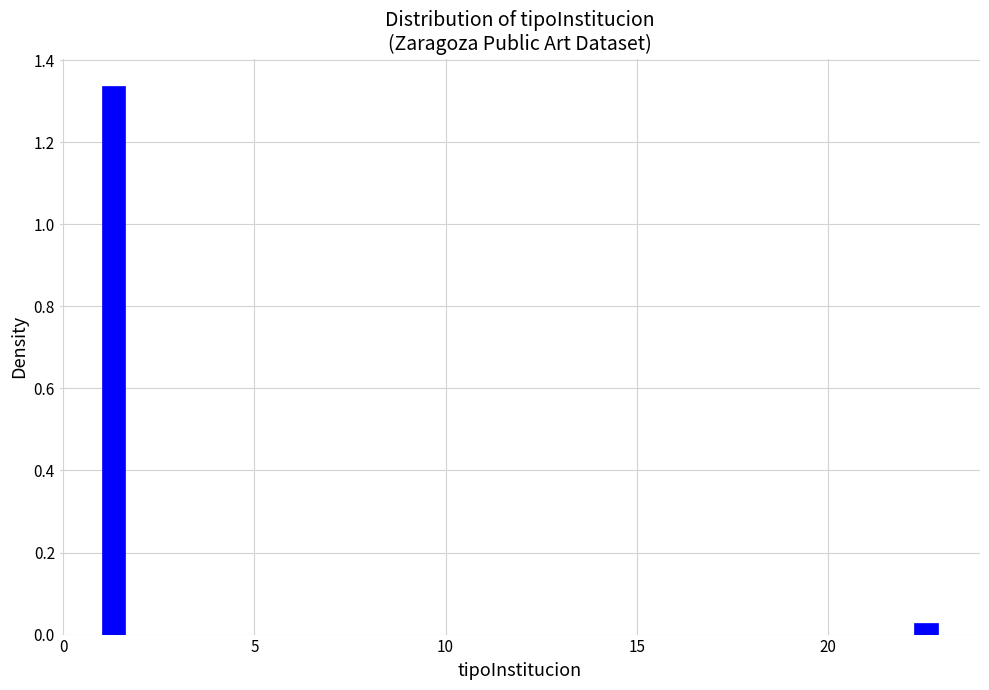

Around what value on the x-axis is the tallest bar? Give the approximate position of its centre, as read against the axis.

1.5